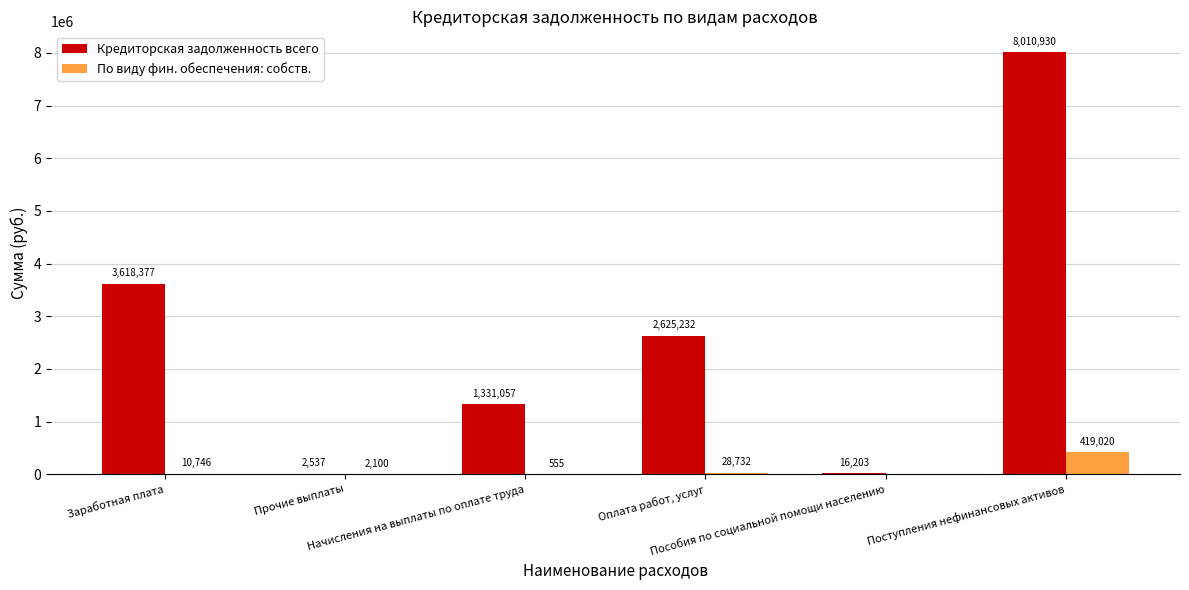

What is the label of the 5th bar from the left?

Пособия по социальной помощи населению